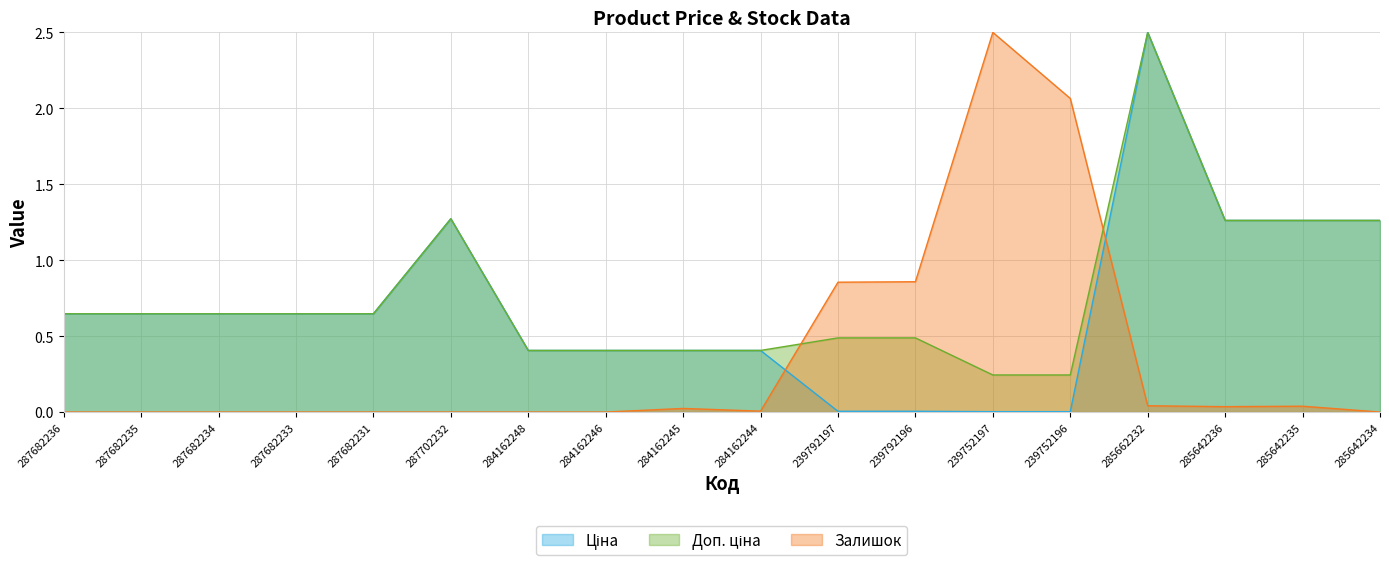

Which category has the lowest value in the Ціна series?

239752197